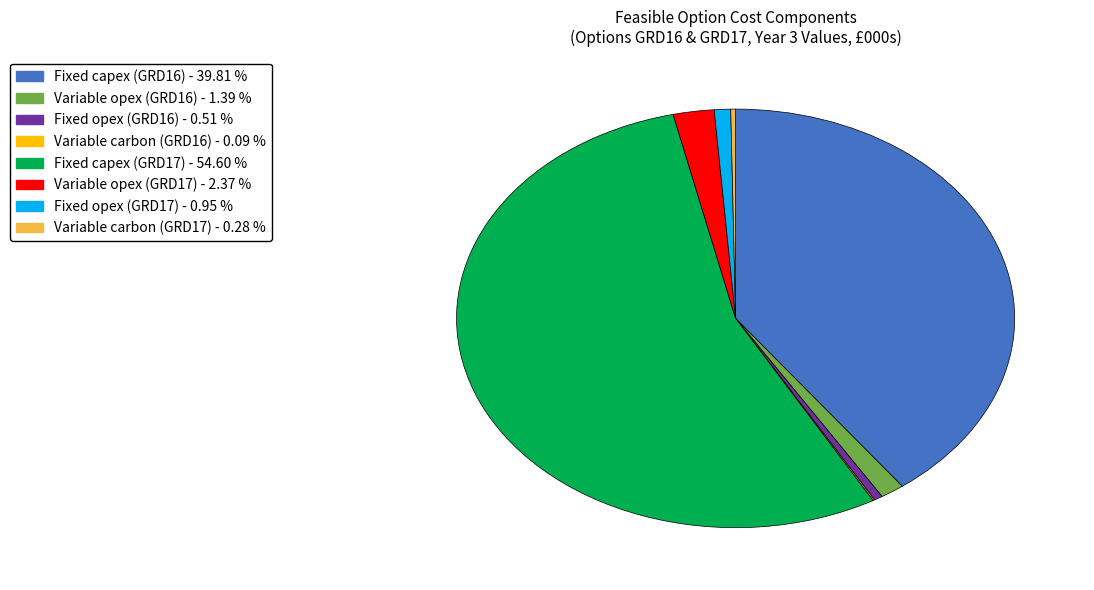

Which category accounts for the majority?

Fixed capex (GRD17) - 54.60 %